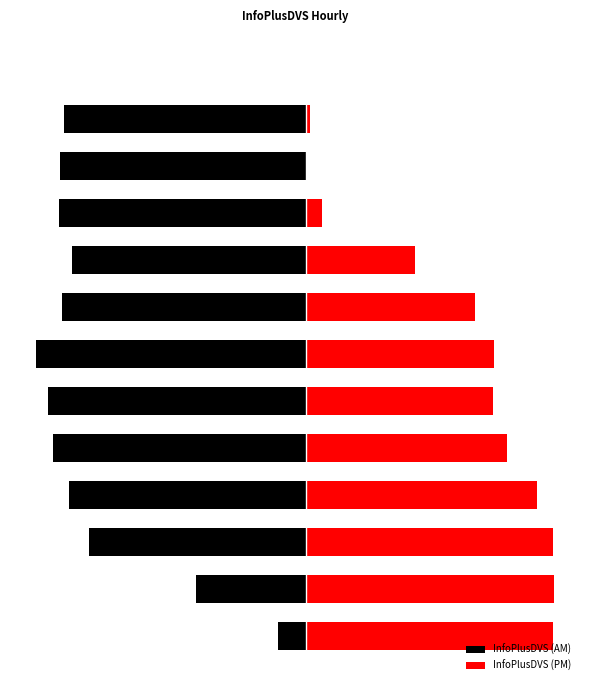

At which label is InfoPlusDVS (PM) closest to 8546?

8